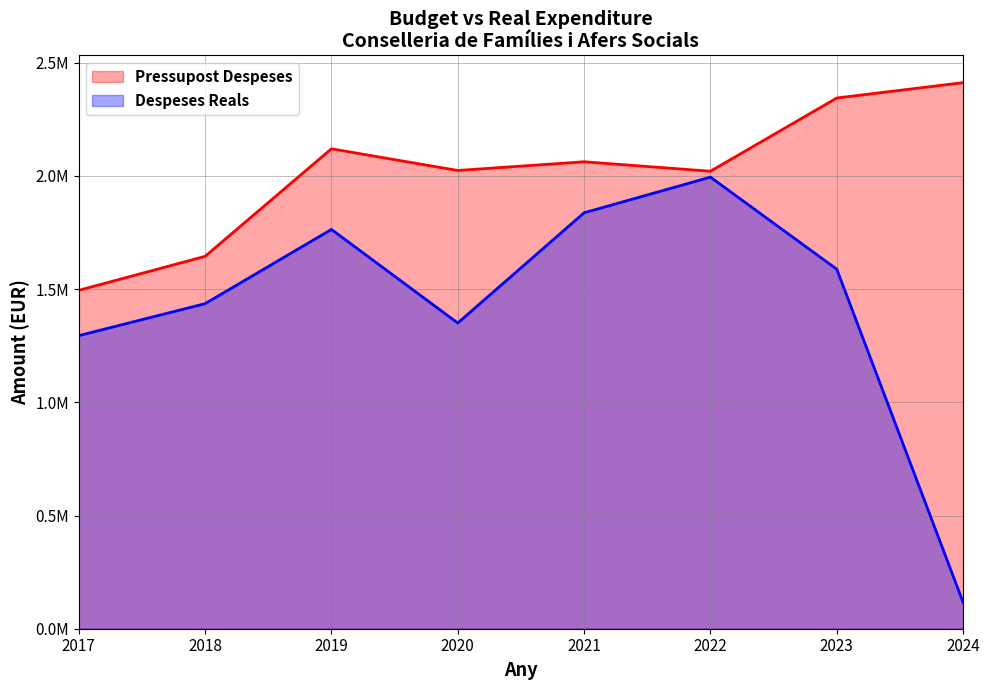

True or false: Pressupost Despeses and Despeses Reals cross at least once.

False